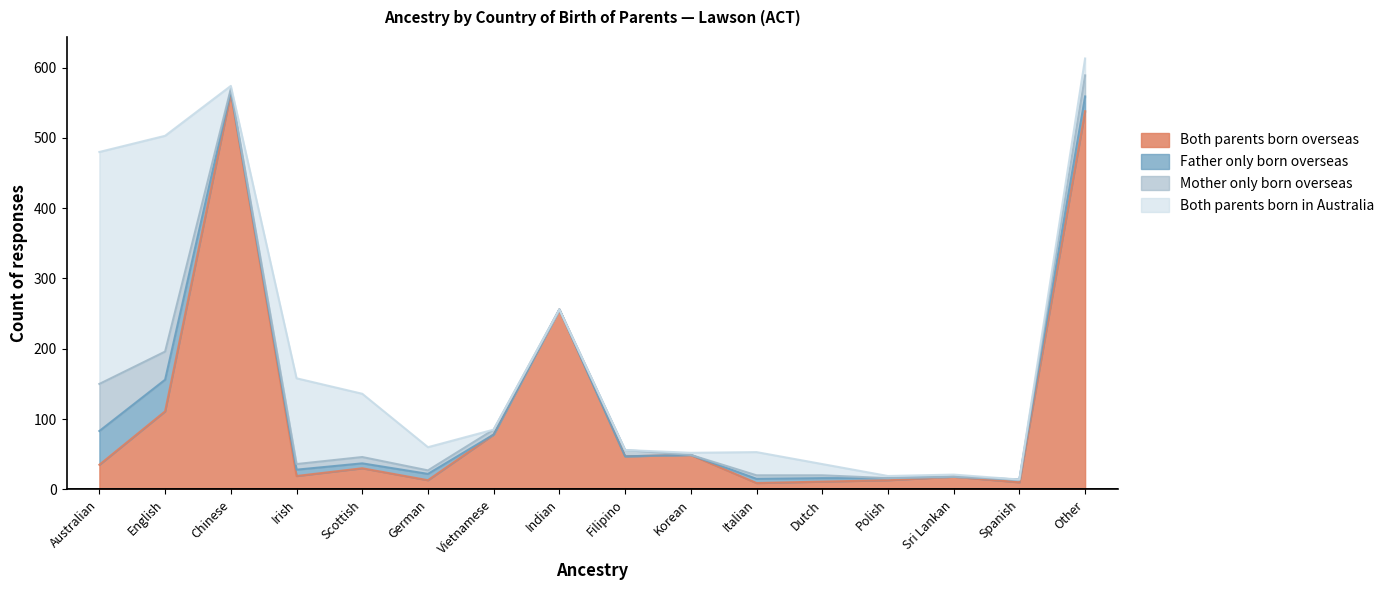

Is the value of Mother only born overseas at German greater than the value of Father only born overseas at Indian?

Yes